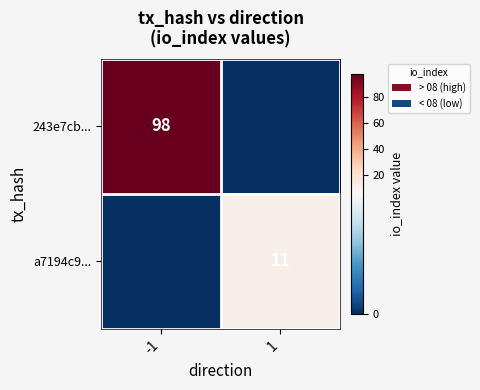

The a7194c9... series shows 11 at 1. True or false?

True